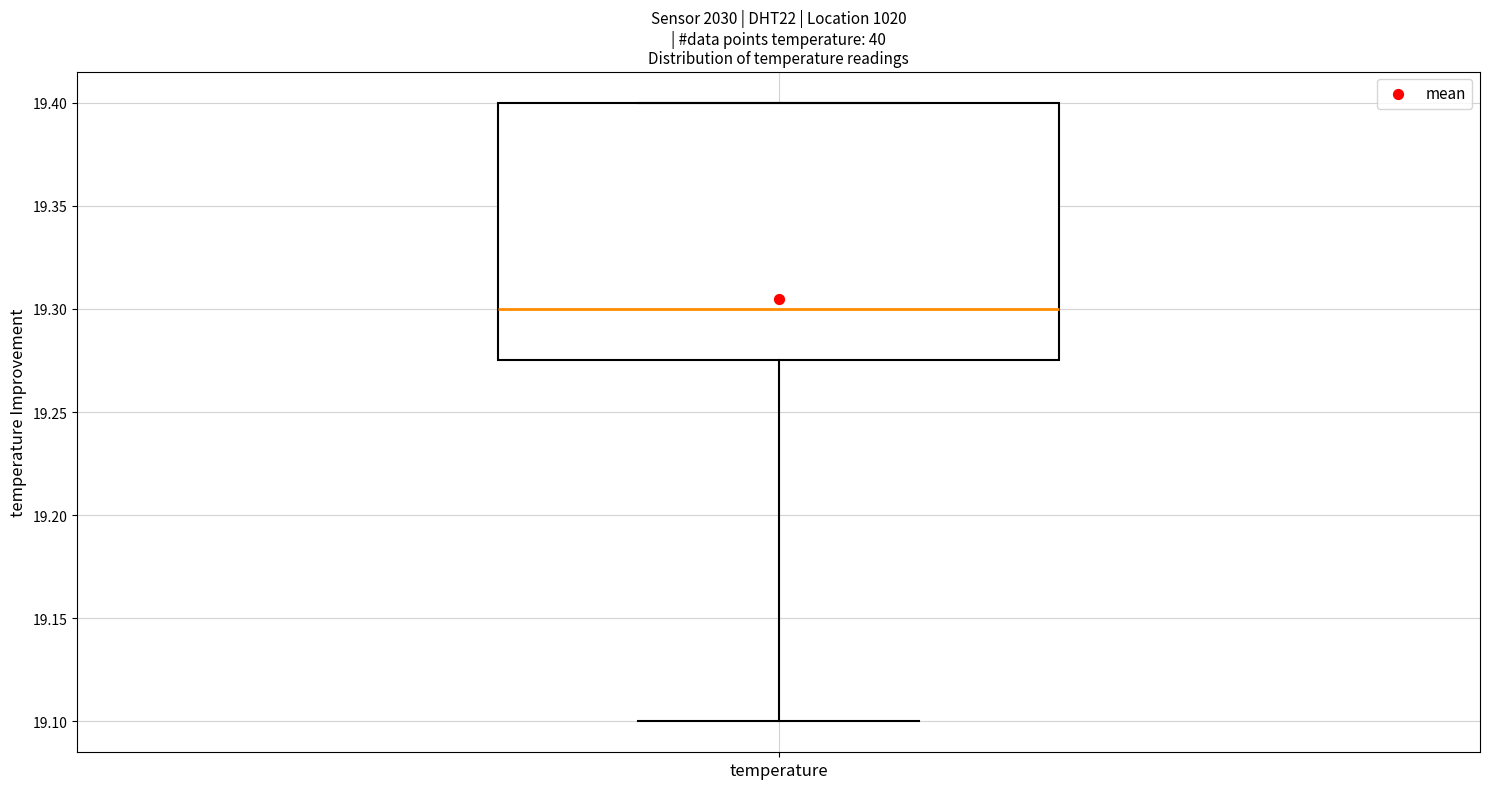

Read this box plot against the y-axis: the position of the median line, the range covered by the box, and the ends of both whiskers. The values are not printed on the chart, so give them approximately, as read against the axis.

median 19.300, box 19.275 to 19.400, whiskers 19.100 to 19.400